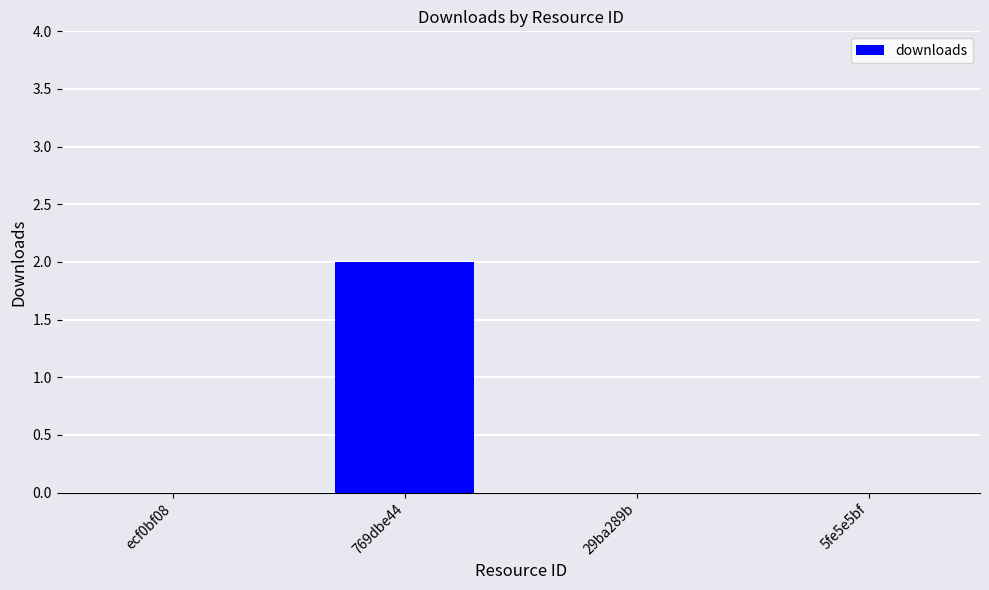

How many distinct data groups are displayed?

1